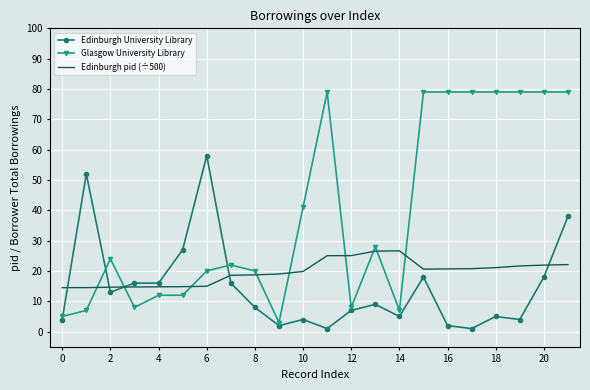

Which series has the largest range (max minus min)?

Glasgow University Library